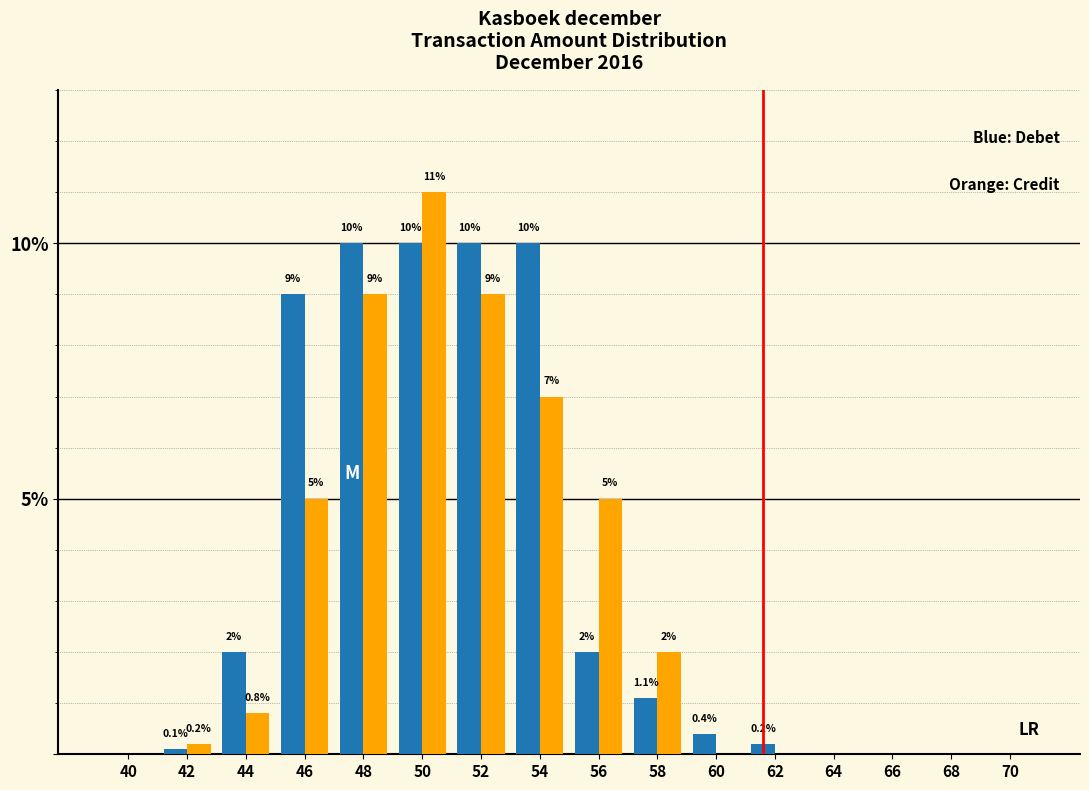

Reading left to right, extract all data points from this chart.

Blue: 40=0.0	42=0.1	44=2.0	46=9.0	48=10.0	50=10.0	52=10.0	54=10.0	56=2.0	58=1.1	60=0.4	62=0.2	64=0.0	66=0.0	68=0.0	70=0.0
Orange: 40=0.0	42=0.2	44=0.8	46=5.0	48=9.0	50=11.0	52=9.0	54=7.0	56=5.0	58=2.0	60=0.0	62=0.0	64=0.0	66=0.0	68=0.0	70=0.0